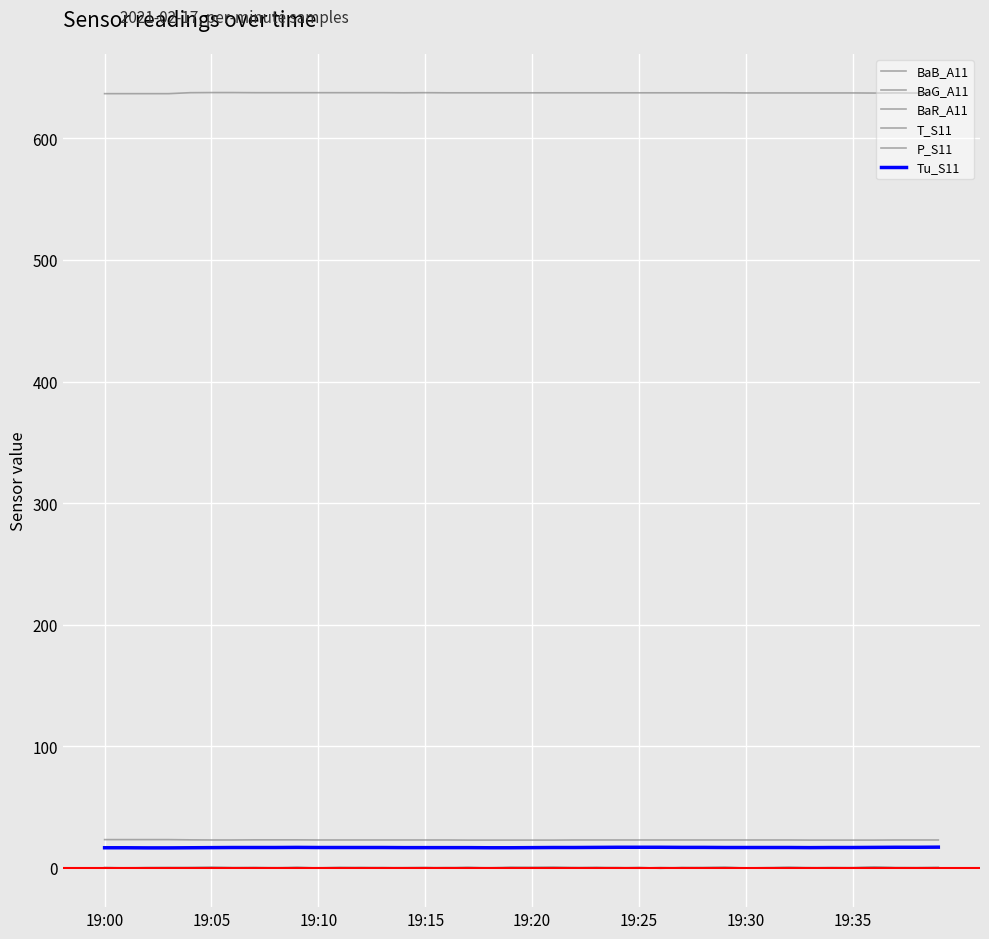

Does the chart display data point markers on the line(s)?

No